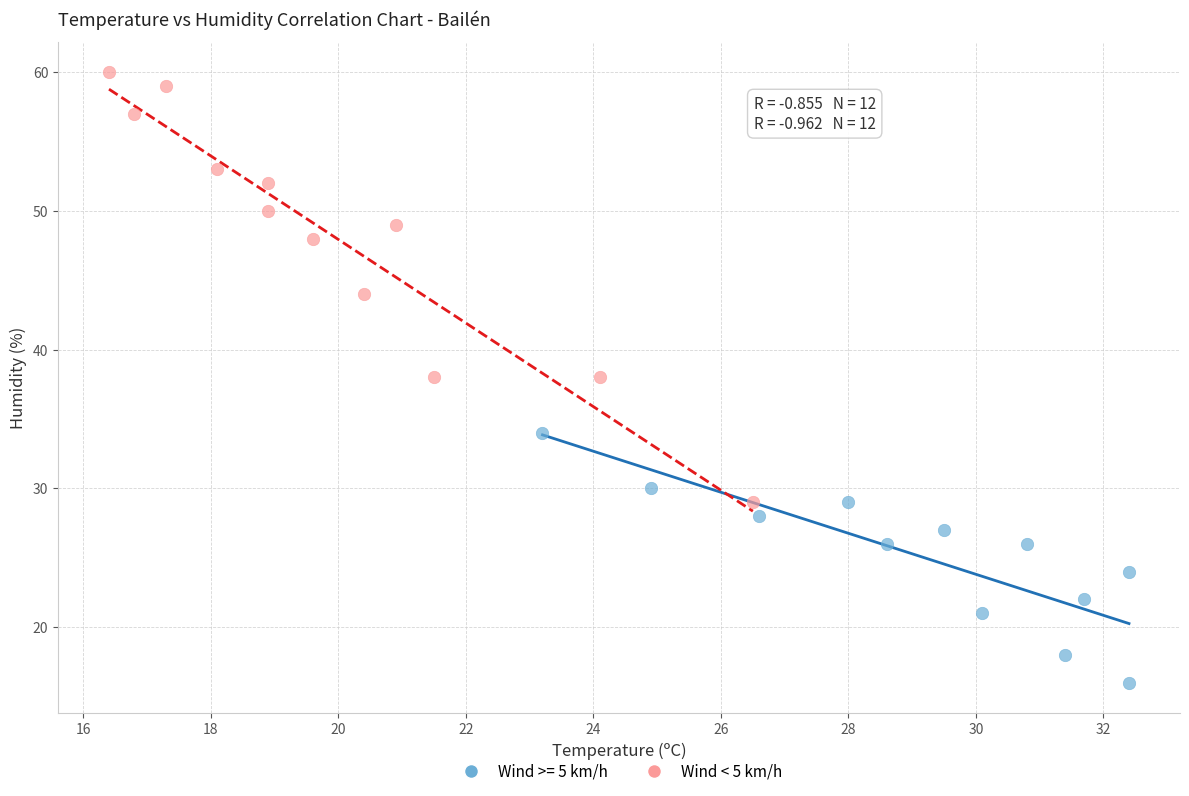

Which series has the largest Y range (max minus min)?

Wind < 5 km/h